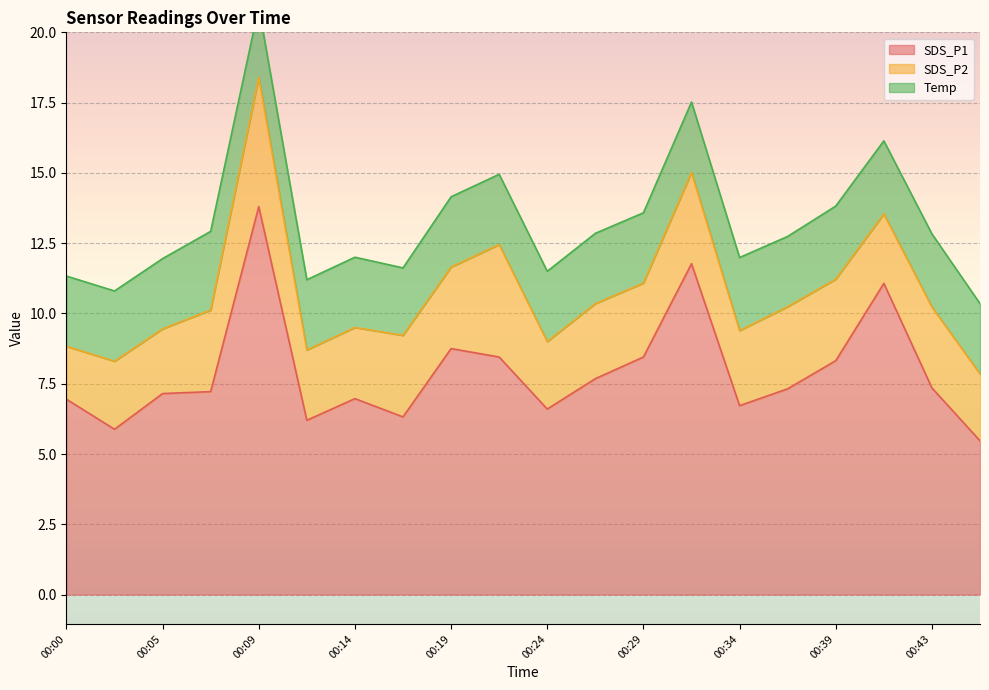

Where is SDS_P1 nearest to the value 9?

00:19